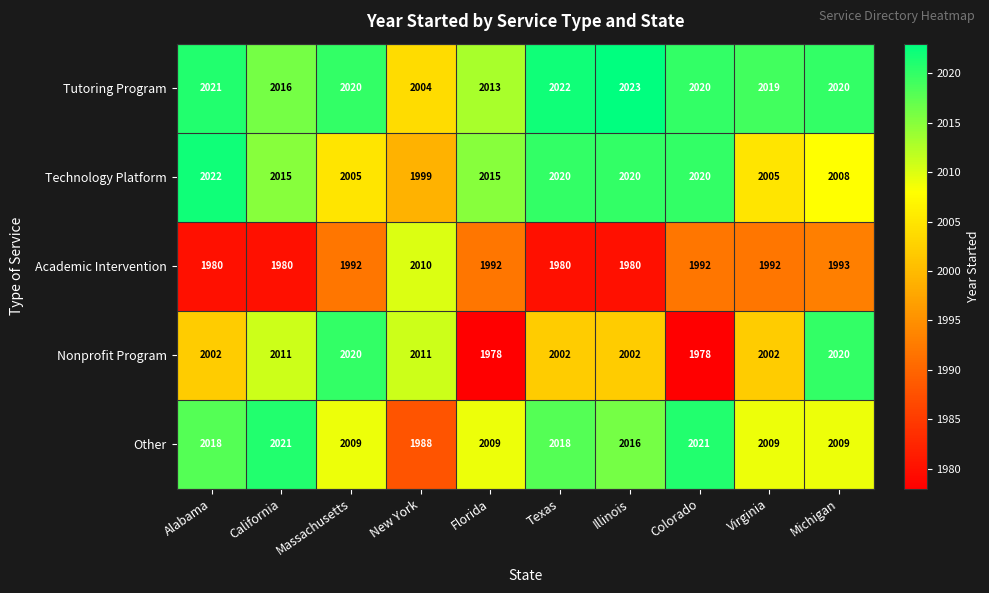

Where does the Tutoring Program series first go above 2020?

Alabama